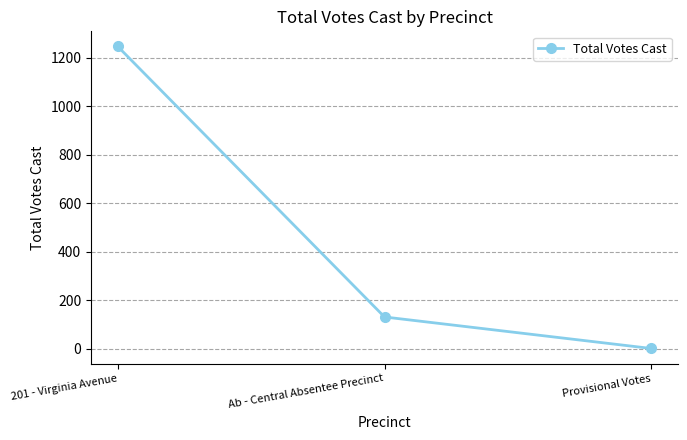

Between Provisional Votes and Ab - Central Absentee Precinct, which is larger?

Ab - Central Absentee Precinct